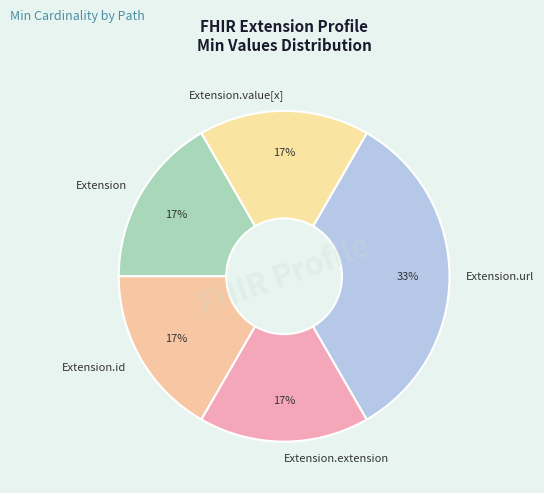

What is the ratio of the value at Extension to the value at Extension.value[x]?

1.0